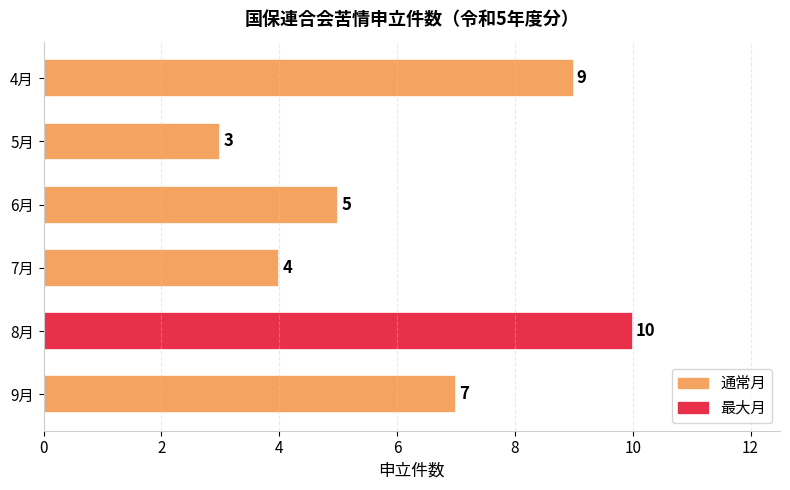

List the labels in order of value, largest first.

8月, 4月, 9月, 6月, 7月, 5月